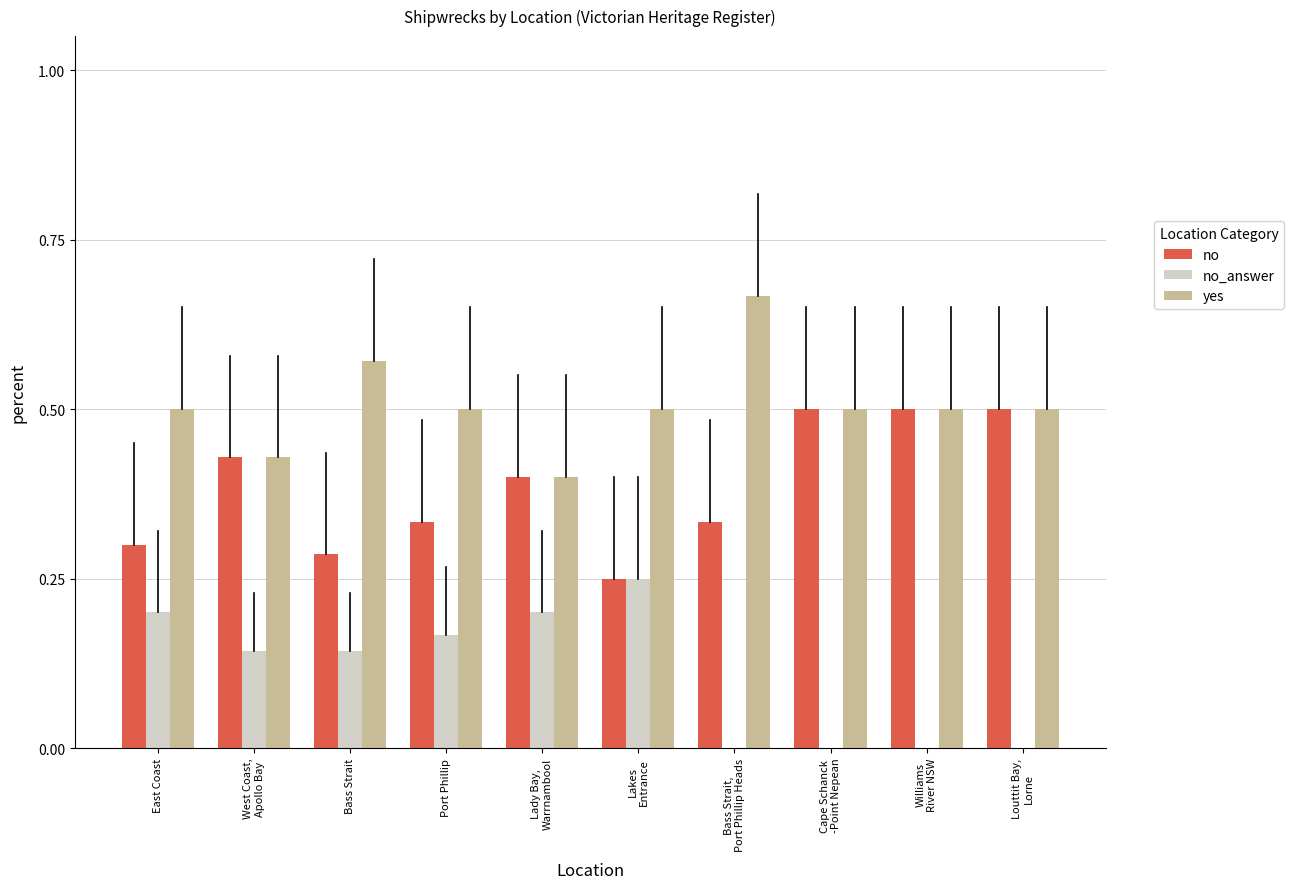

The value of yes at Port Phillip is 0.5. True or false?

True